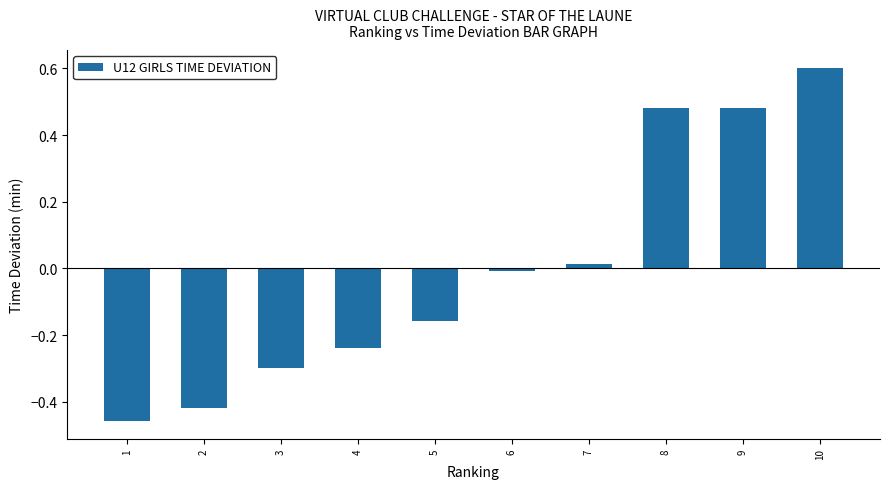

The value at 8 is 0.8. True or false?

False